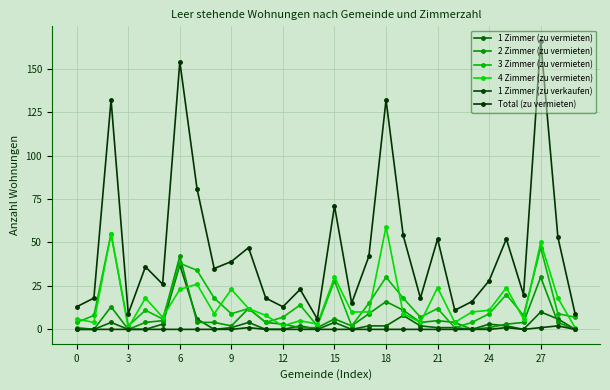

How many lines are shown in the chart?

6